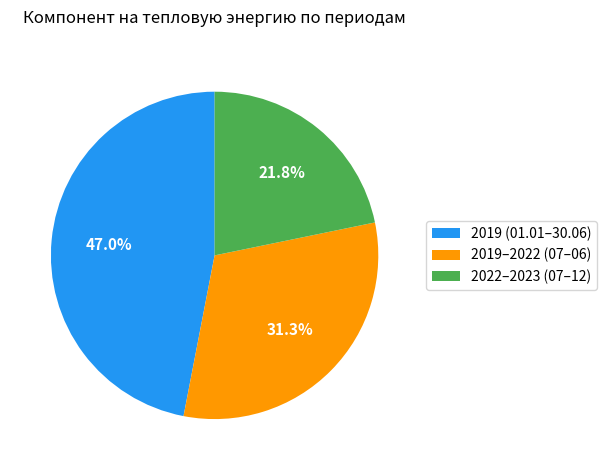

Count the number of slices in the pie.

3